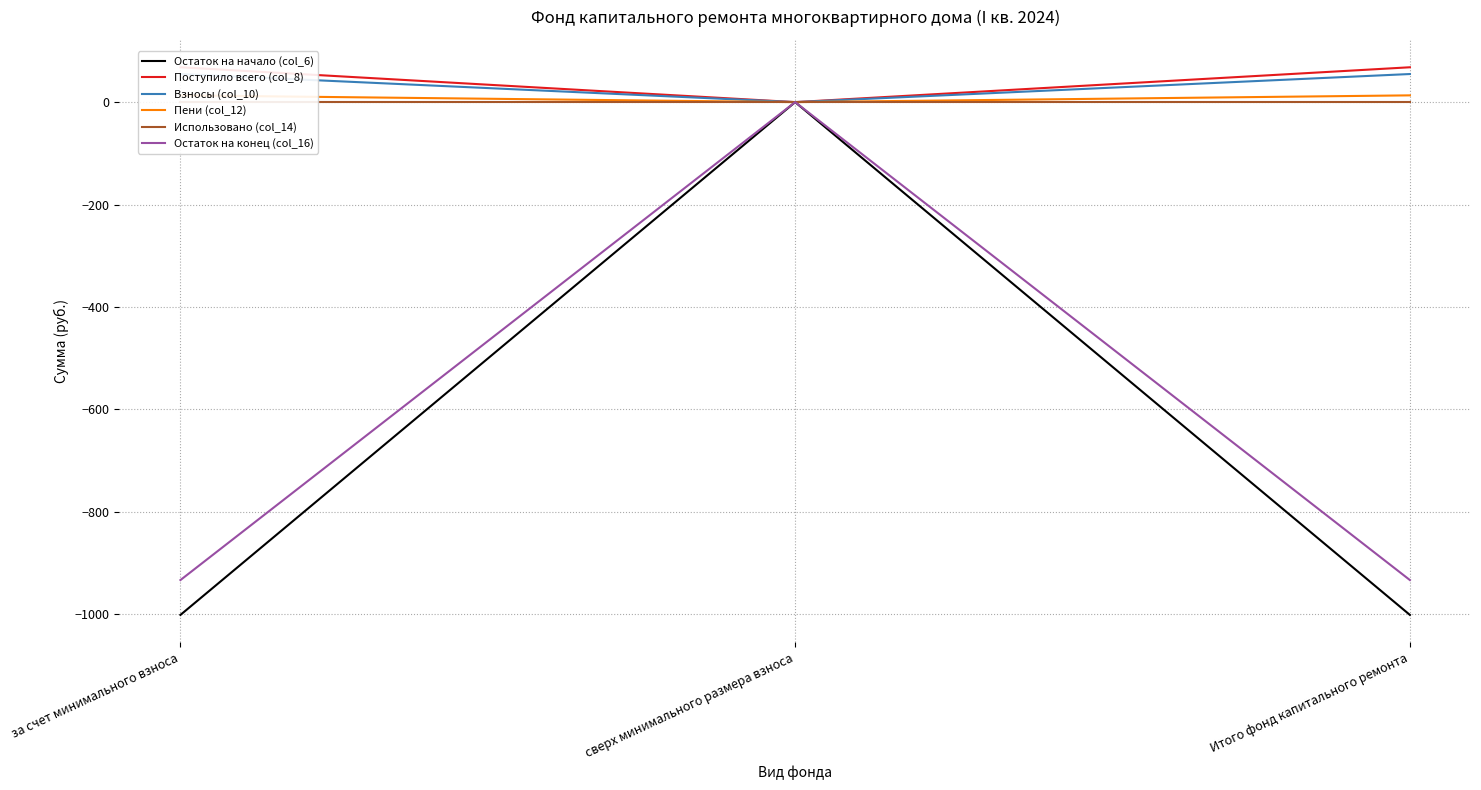

The value of Остаток на начало (col_6) at сверх минимального размера взноса is 0.0. True or false?

True